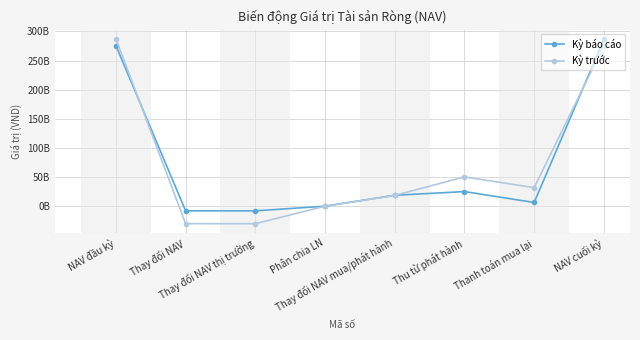

What position from the right is Thay đổi NAV mua/phát hành?

4